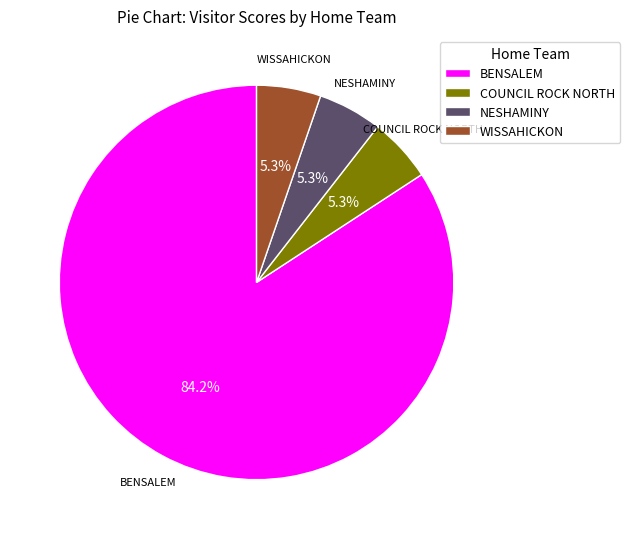

Between COUNCIL ROCK NORTH and BENSALEM, which is larger?

BENSALEM